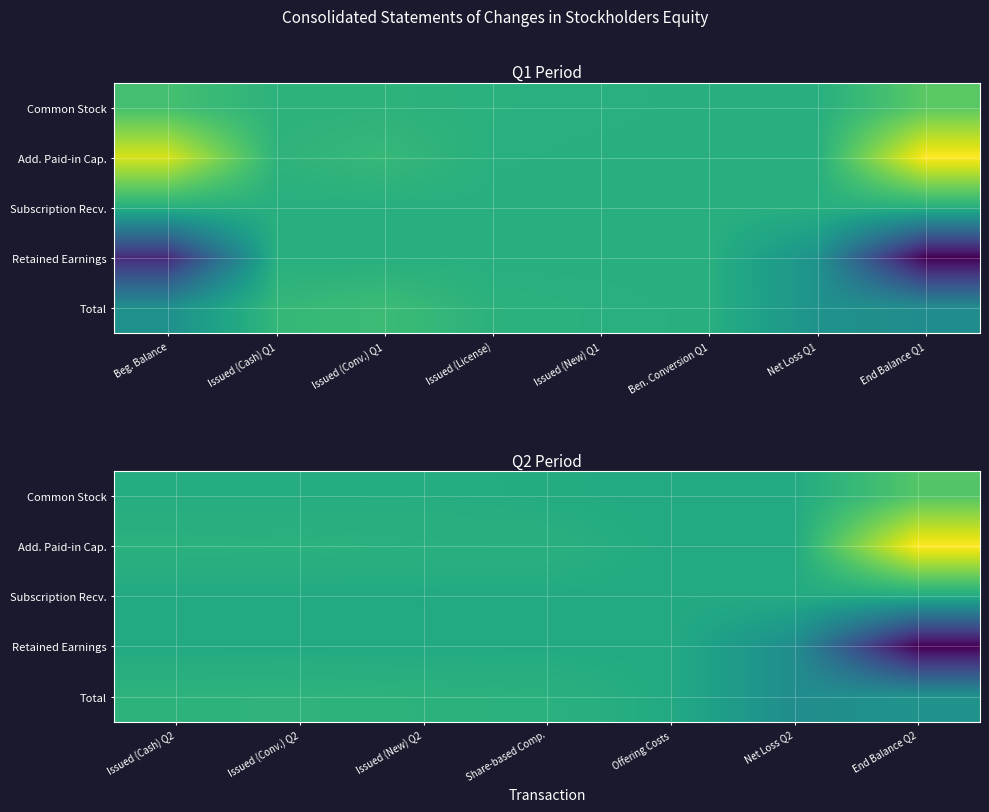

Is it true that Total equals 703152 at Issued (Conv.) Q2?

True